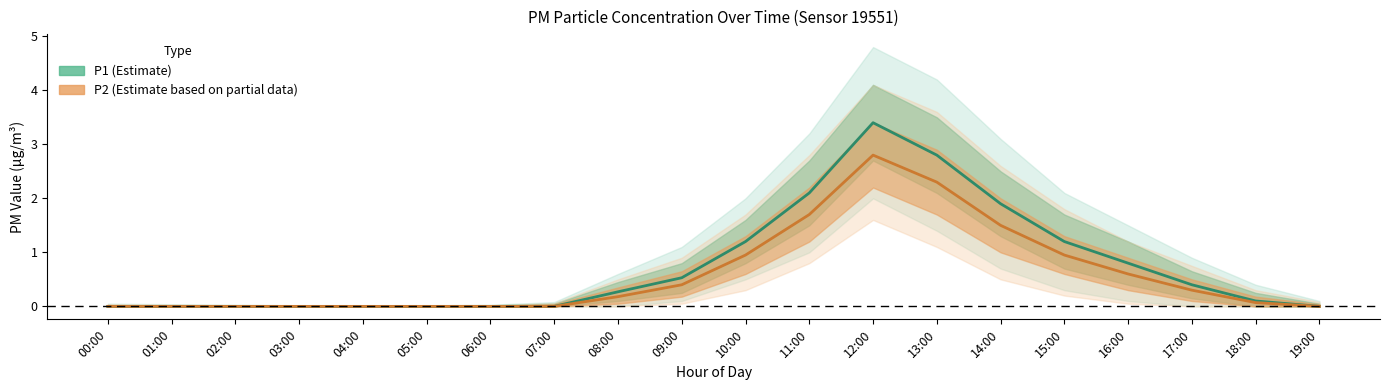

Between 07:00 and 12:00, which is larger?

12:00